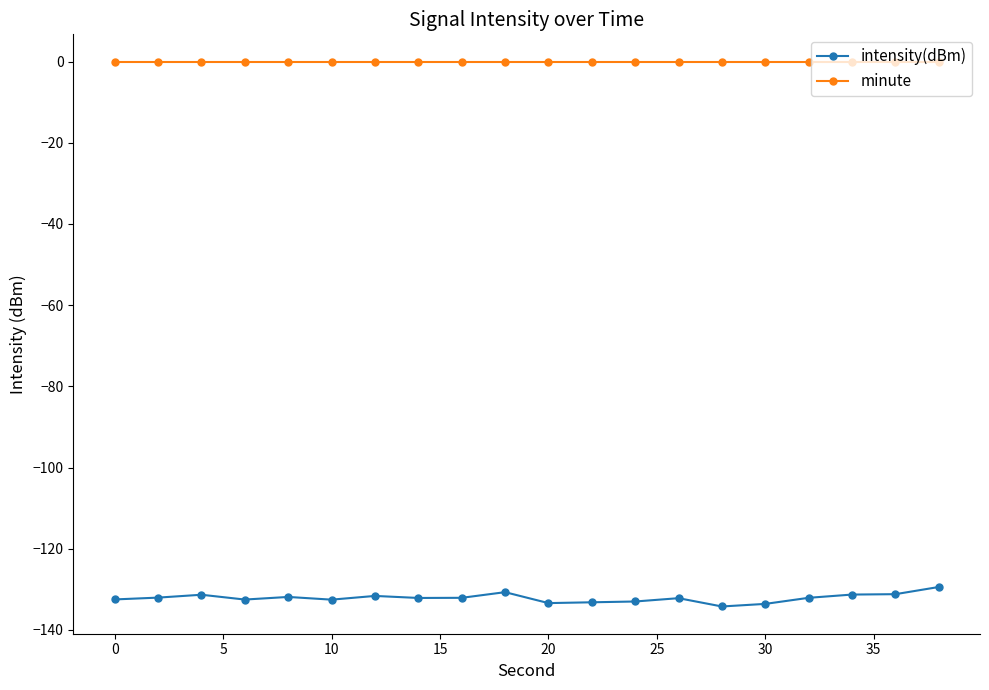

True or false: intensity(dBm) has more than 0 points higher than both neighbors.

True